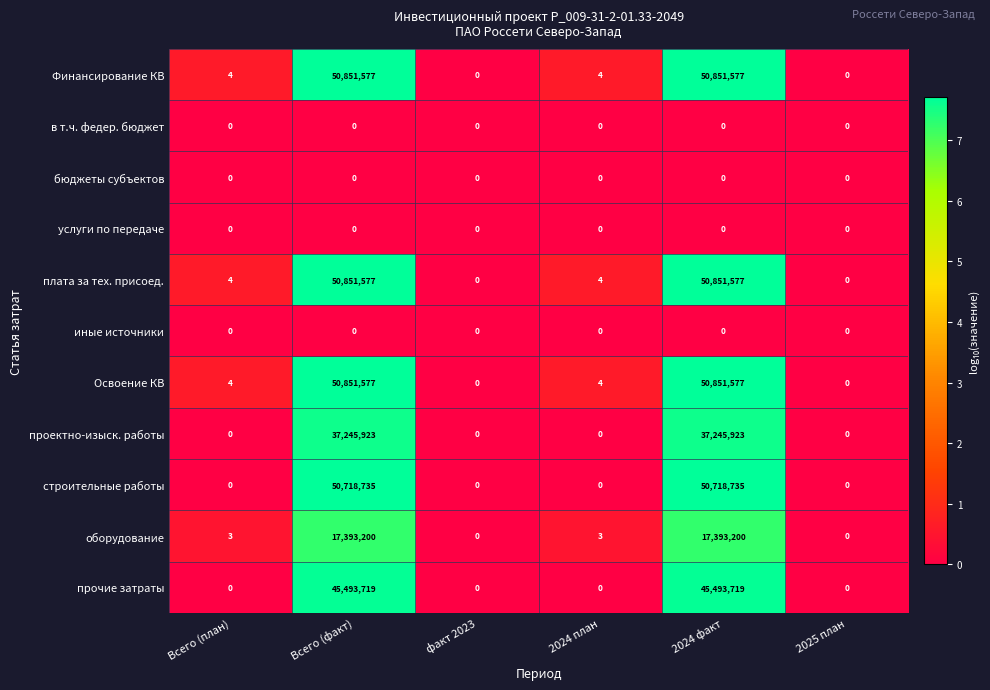

How many positive values does the оборудование series have?

4